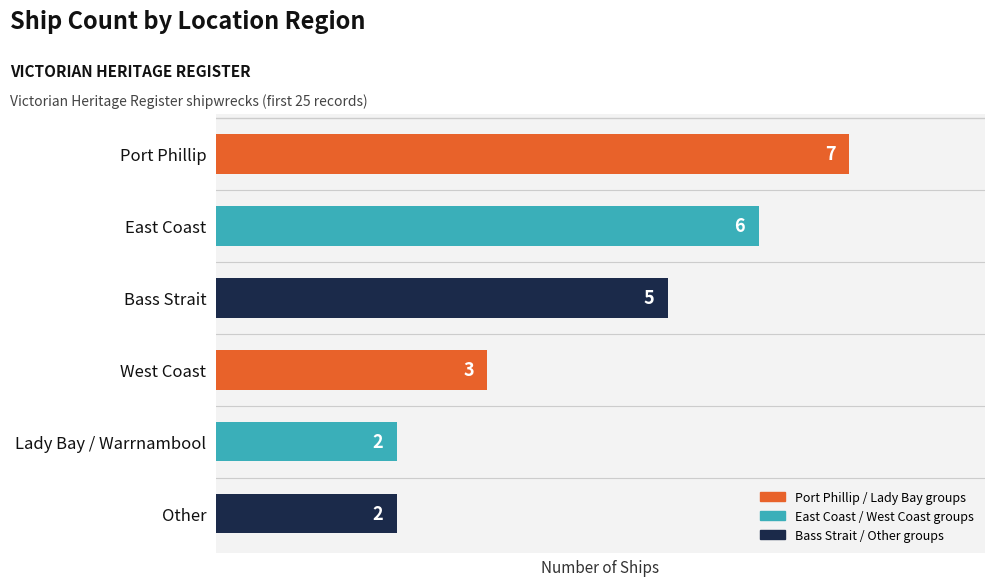

Reading bottom to top, what are all the values shown in this chart?

2	2	3	5	6	7